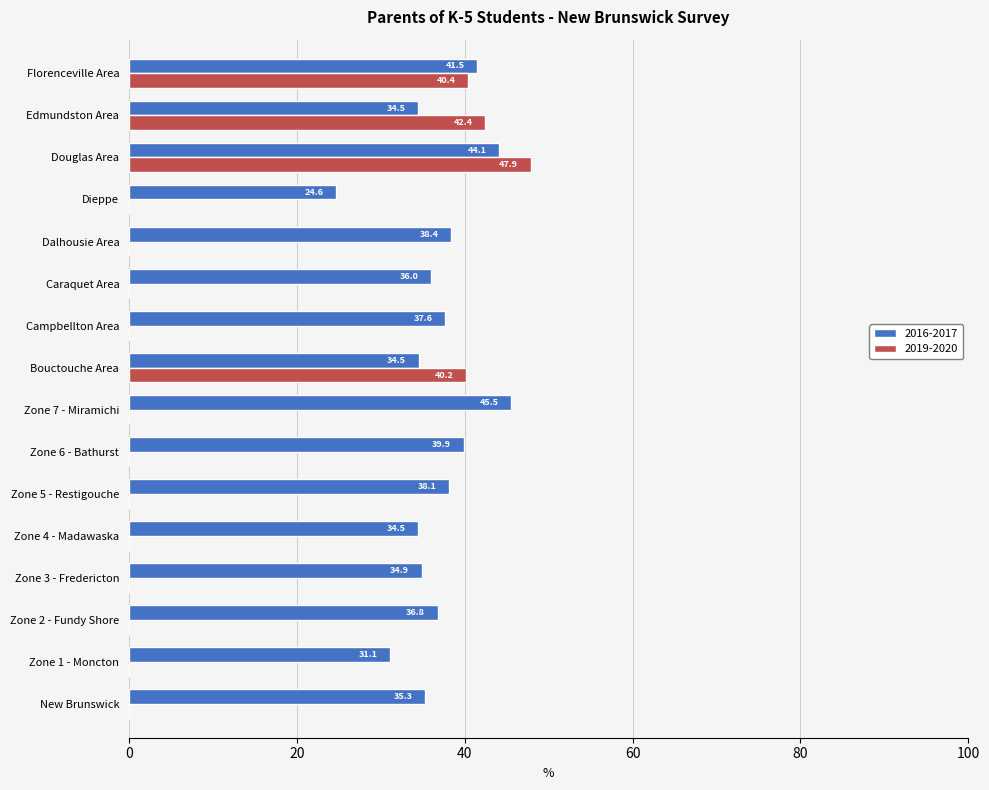

What is the average value of the 2019-2020 series?

10.7